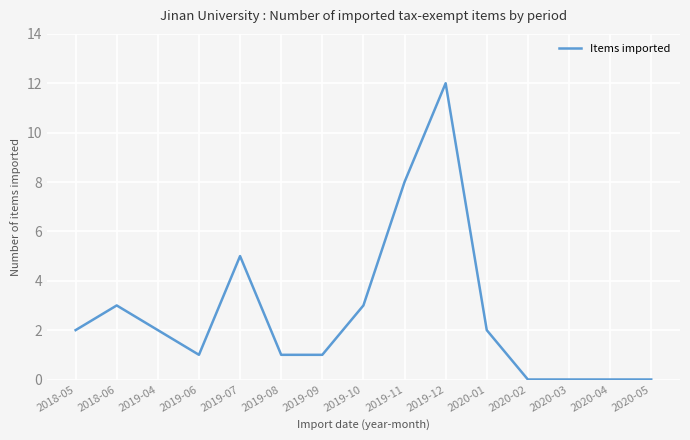

Does the chart have visible grid lines?

Yes